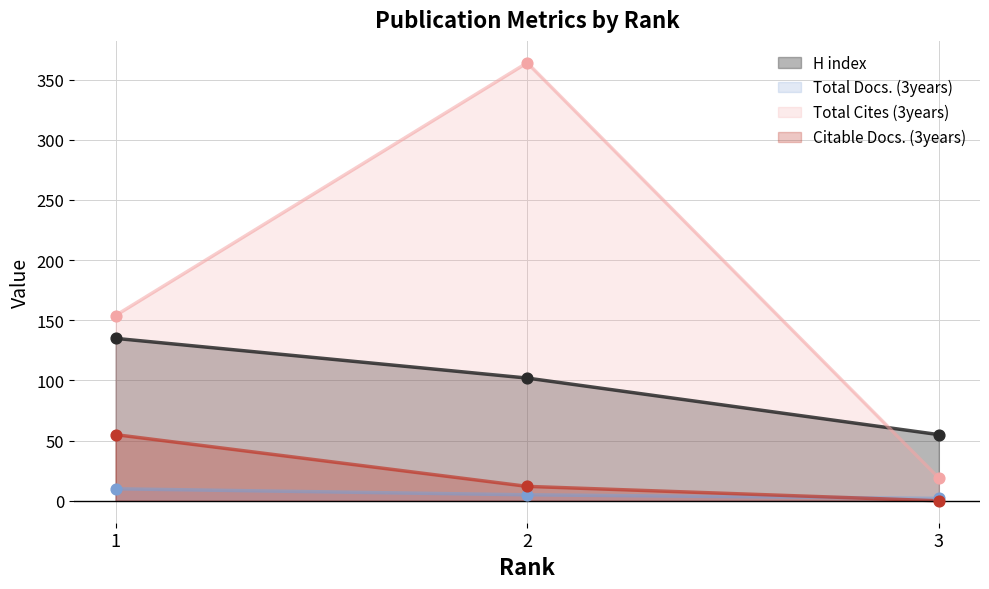

Which series has the largest total across all categories?

Total Cites (3years)